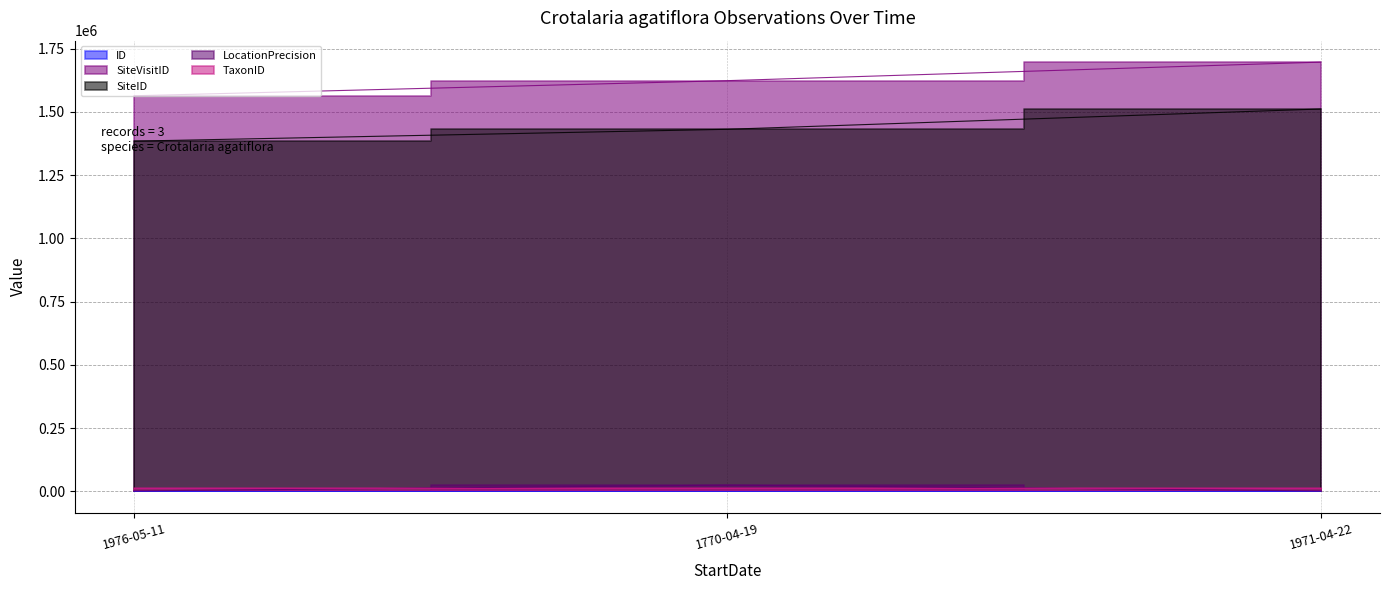

What is the minimum value for SiteID?

1384635